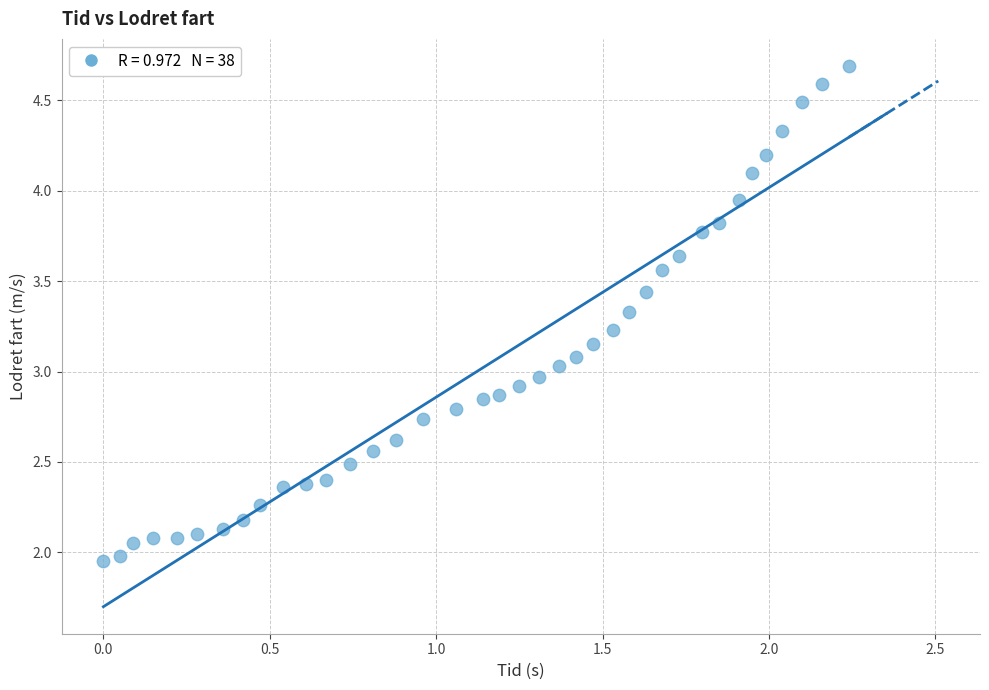

What is the range of X values (max minus min)?

2.2